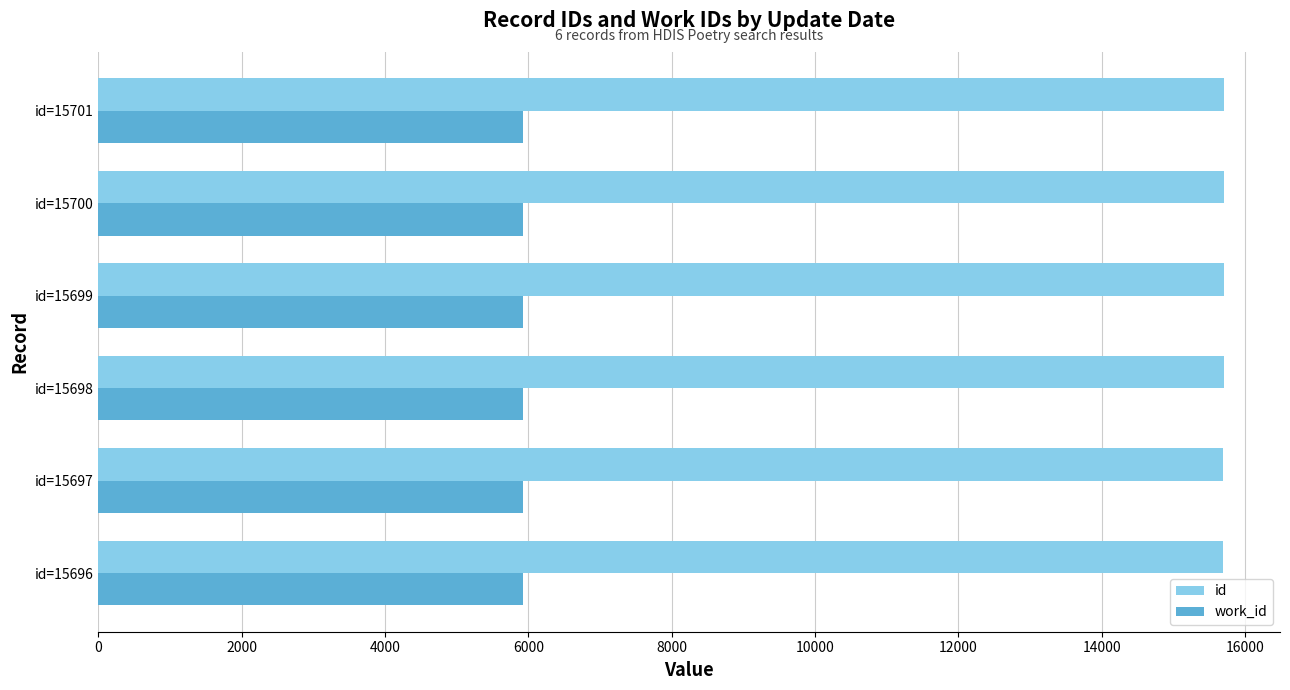

What is the sum of all work_id values?

35526